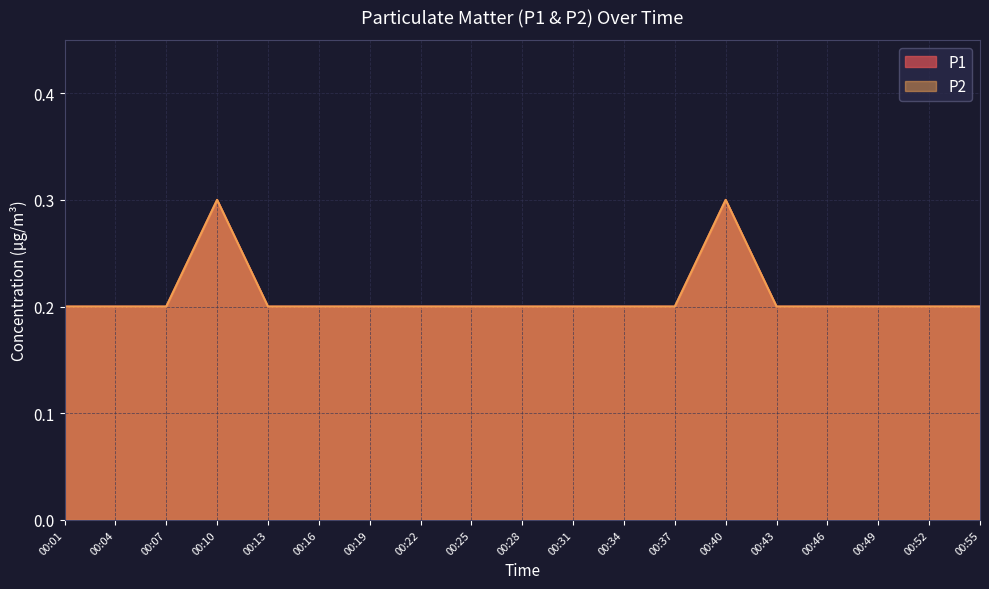

What is the difference between the maximum and second lowest values in the P1 series?

0.1